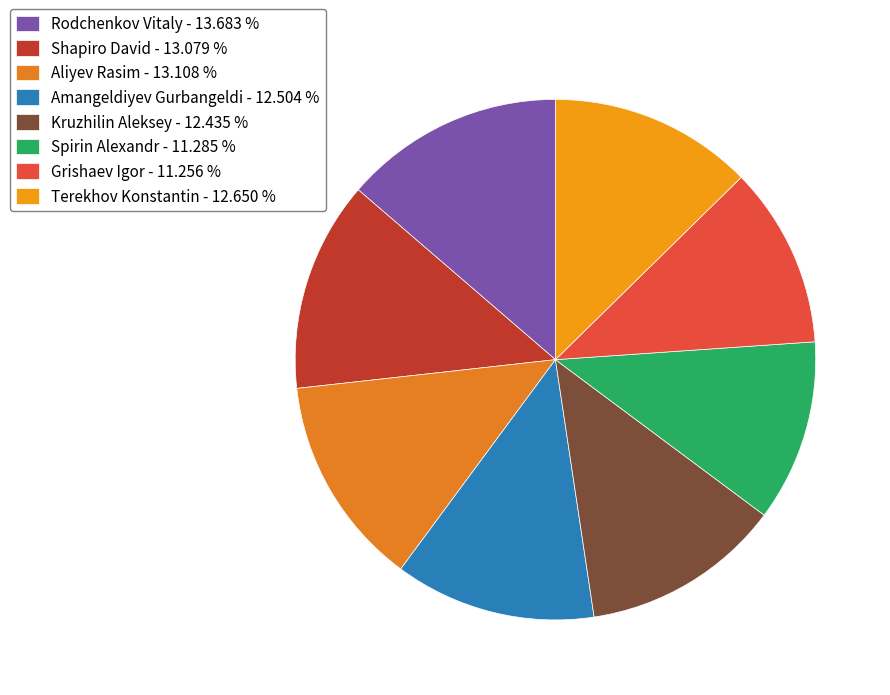

Does Spirin Alexandr represent more than half of the total?

No